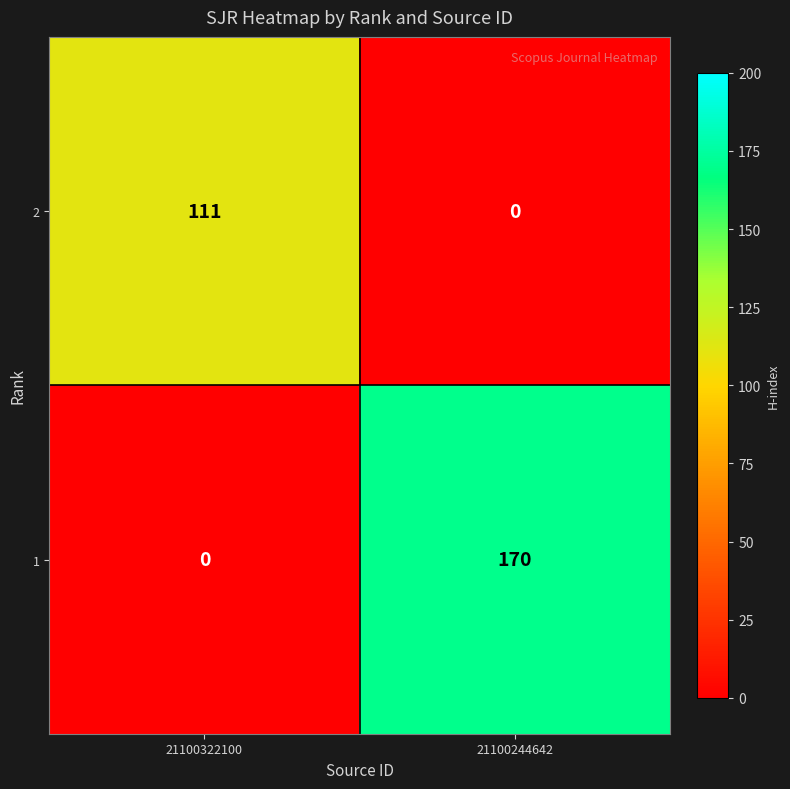

Rank the series at 21100322100 from lowest to highest value.

1, 2